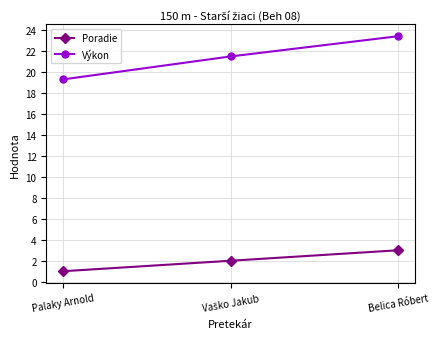

Which series has the largest range (max minus min)?

Výkon